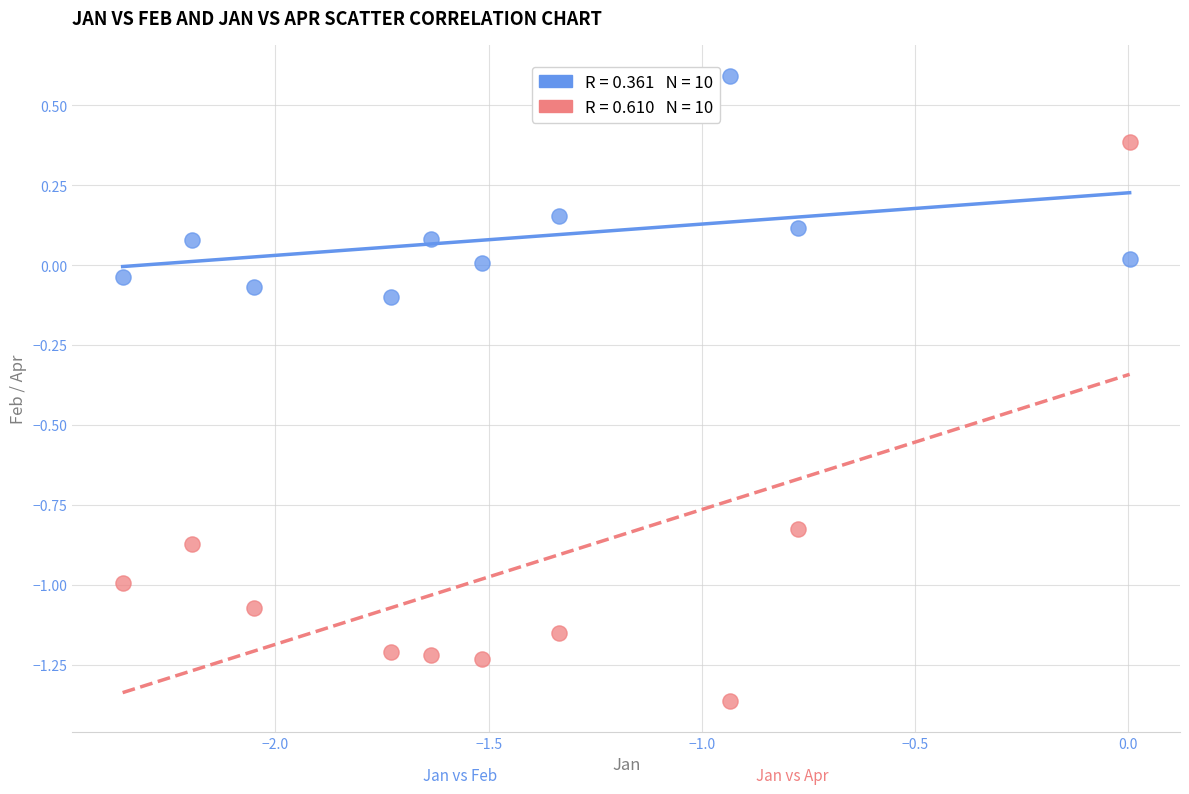

Across all data points, what is the range of Y values (max minus min)?

2.0